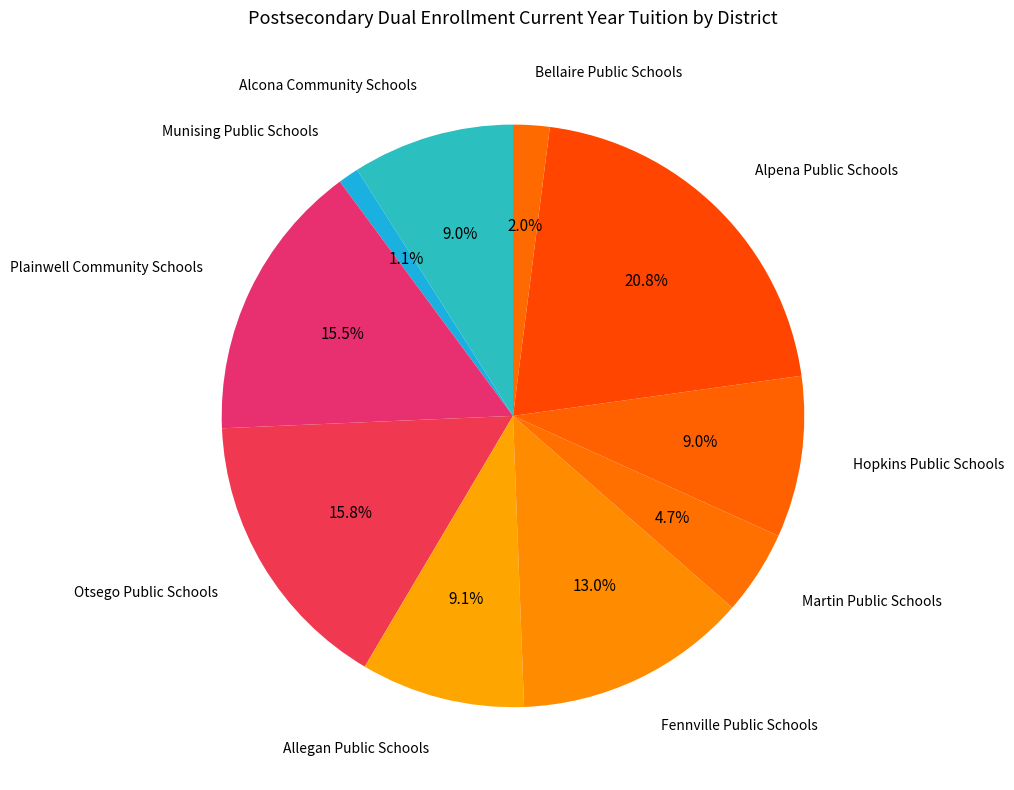

How many slices are in this pie chart?

10